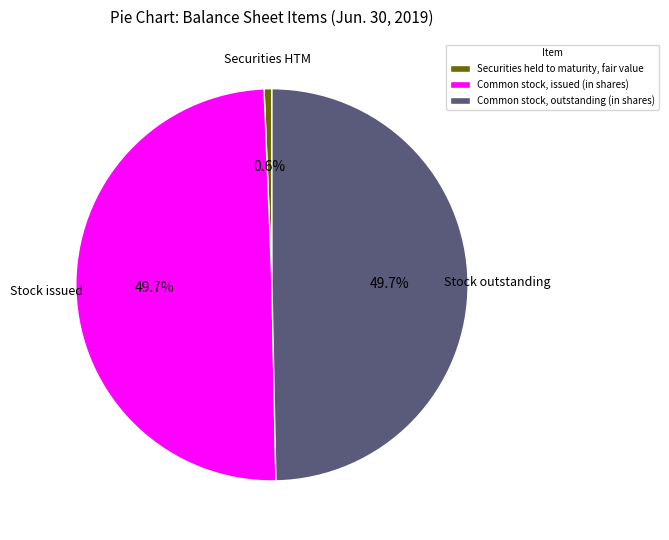

Which category has the smallest portion of the pie?

Securities held to maturity, fair value